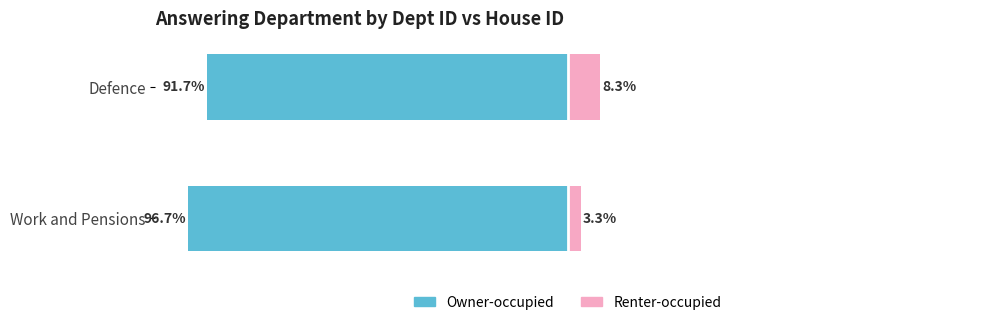

Reading right to left, extract all data points from this chart.

Owner-occupied: 1=-91.7	0=-96.7
Renter-occupied: 1=8.3	0=3.3